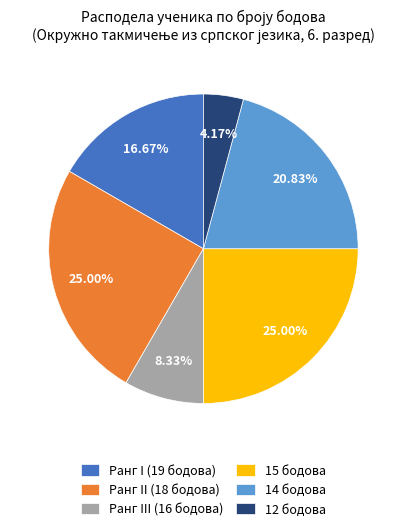

To the nearest percent, what is the difference between the largest and smallest slice percentages?

21%